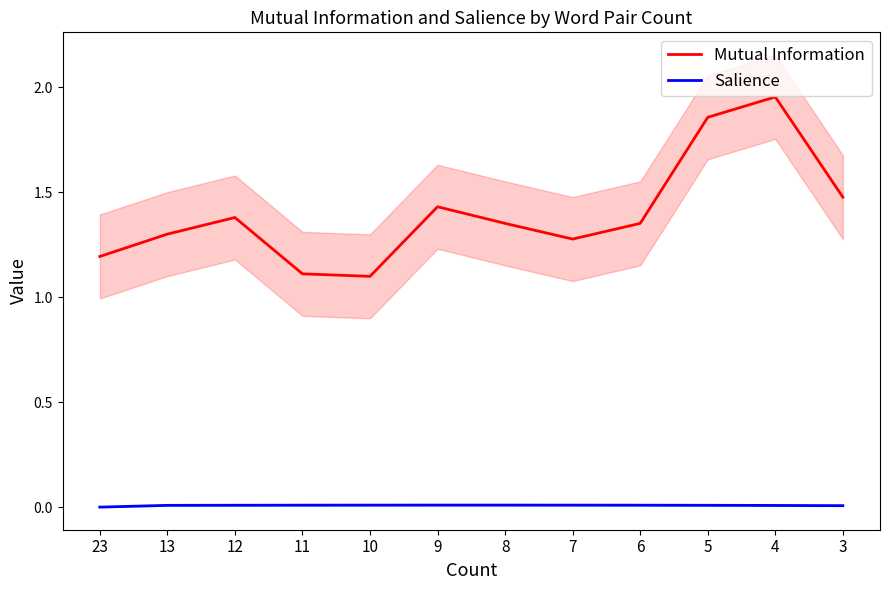

Reading right to left, extract all data points from this chart.

Mutual Information: 1.5	2.0	1.9	1.4	1.3	1.4	1.4	1.1	1.1	1.4	1.3	1.2
Salience: 0.0	0.0	0.0	0.0	0.0	0.0	0.0	0.0	0.0	0.0	0.0	0.0